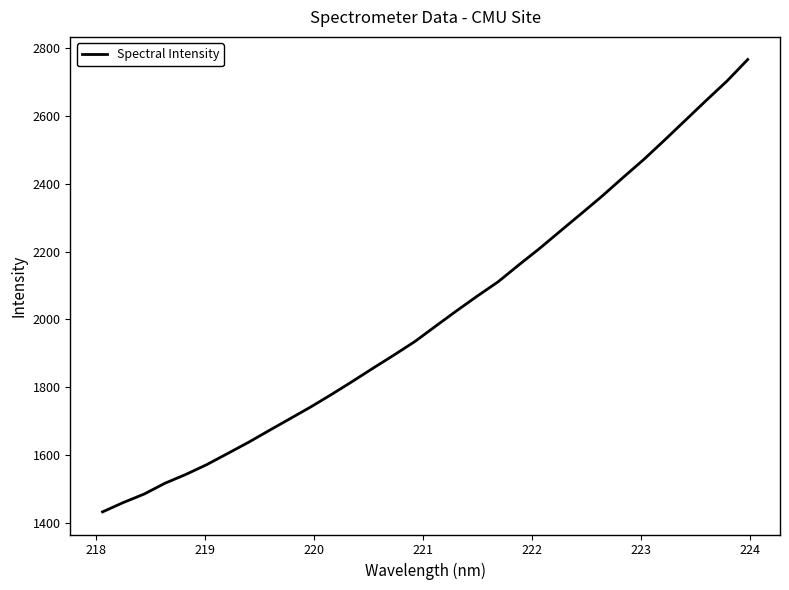

True or false: the data has more than 1 interior local peaks.

False